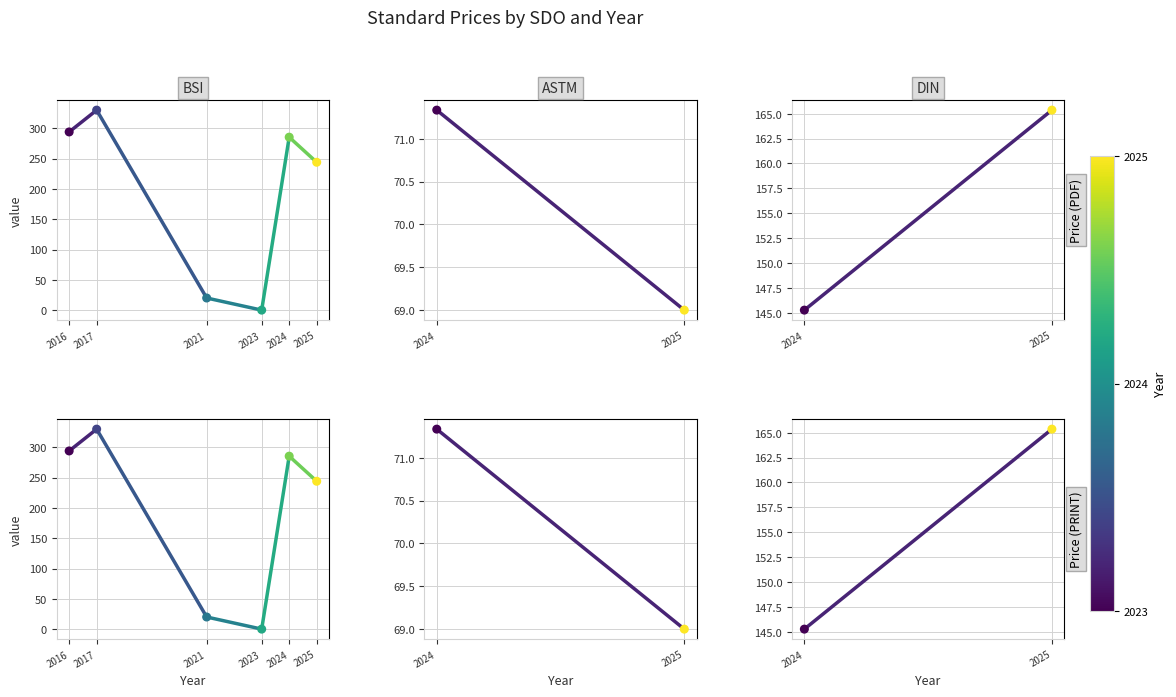

At how many categories does at least one series exceed 150?

1